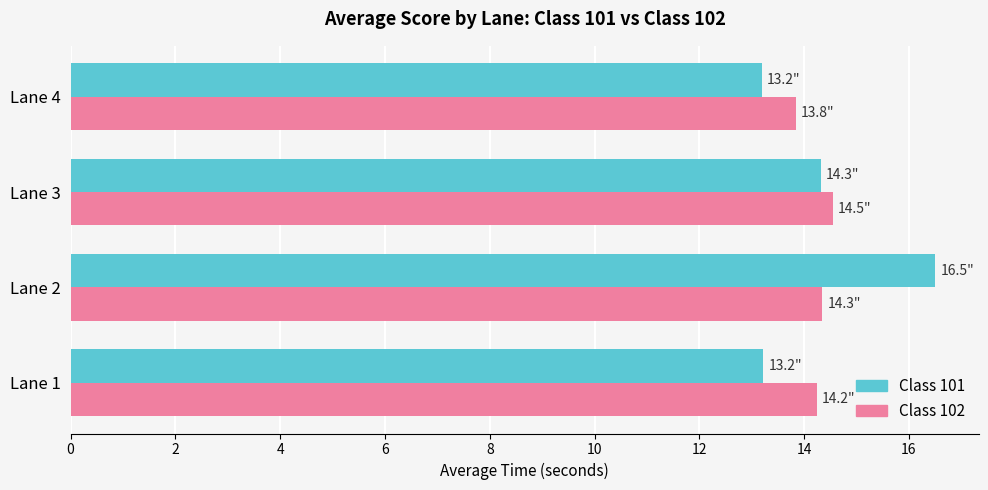

Is it true that Class 102 equals 13.8 at Lane 4?

True